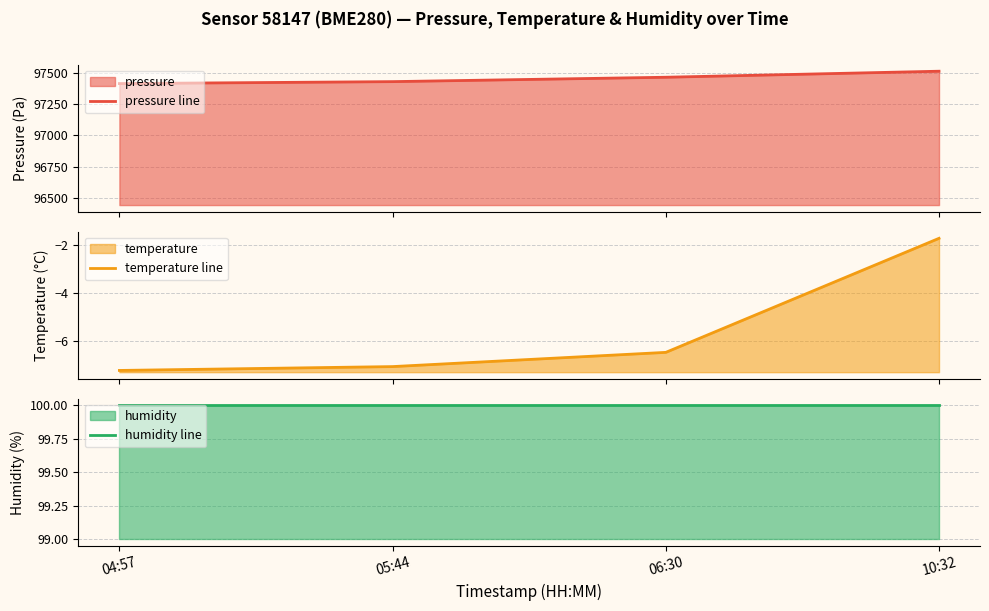

What is the total value across all series at 05:44?

97523.8